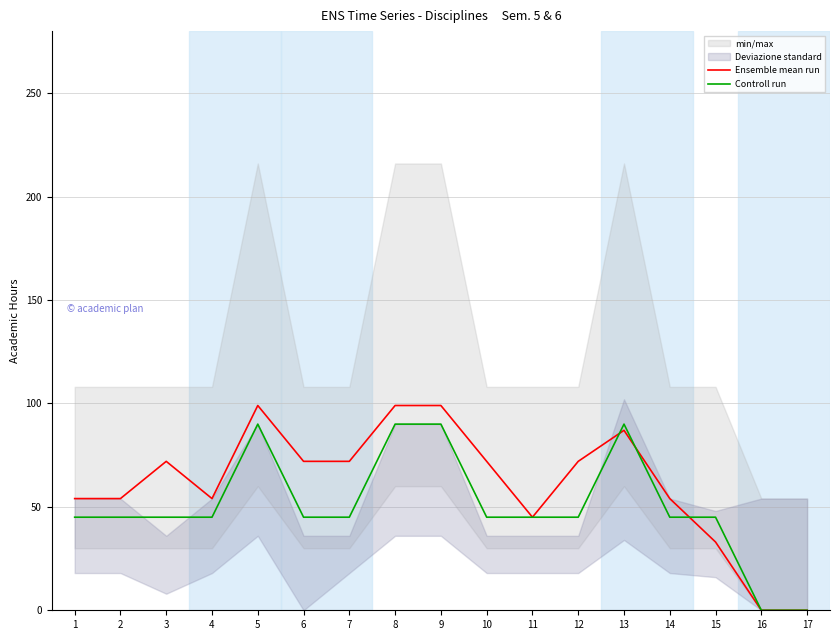

Rank the series at 6 from highest to lowest value.

Ensemble mean run, Controll run